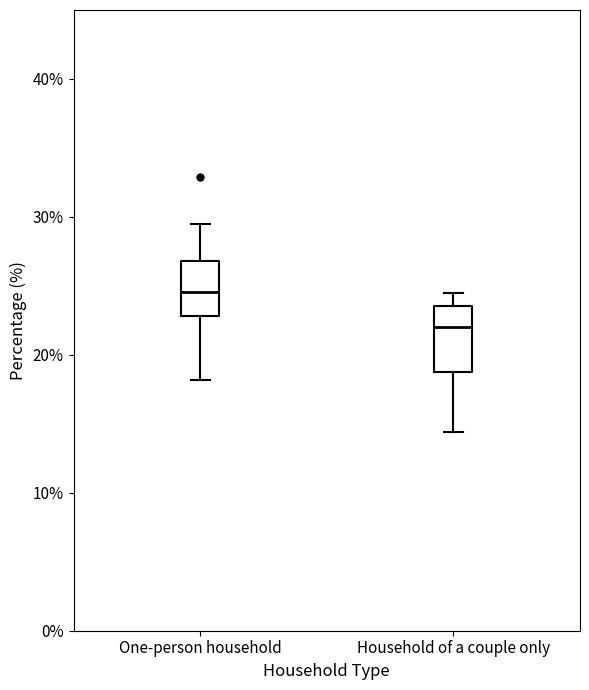

Where does the lower whisker of the box for One-person household end on the y-axis? The values are not printed on the chart, so give them approximately, as read against the axis.

18